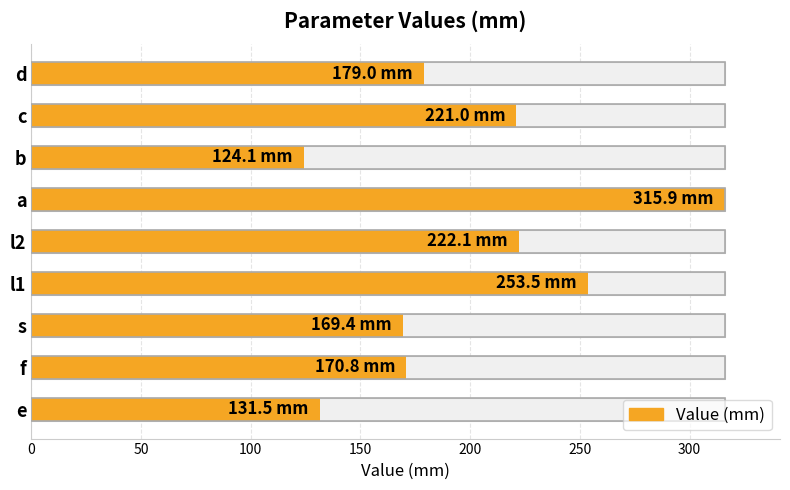

What is the average value?

198.6